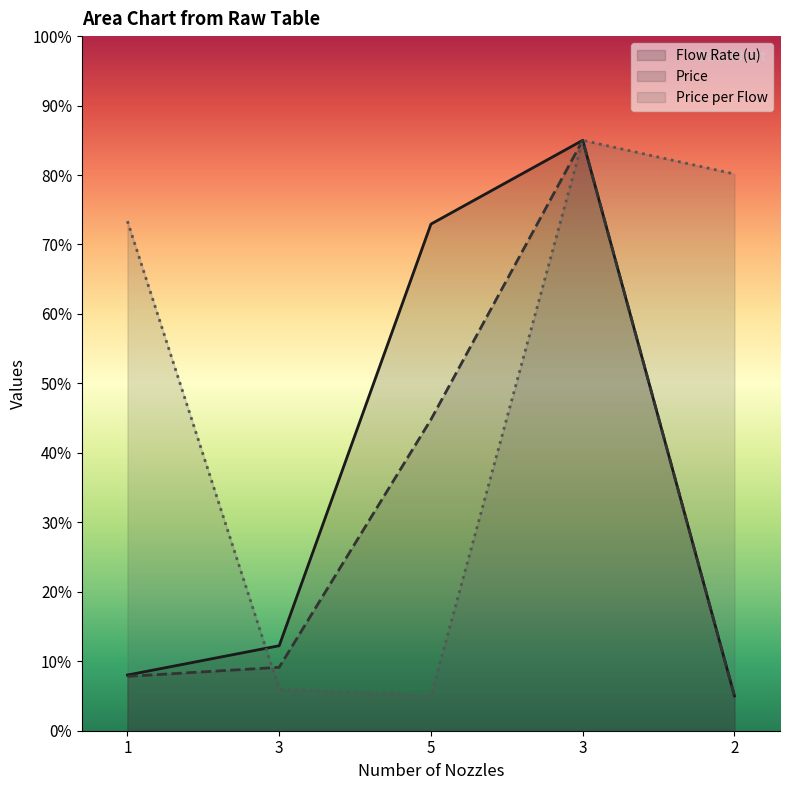

True or false: Flow Rate (u) has more than 2 points higher than both neighbors.

False